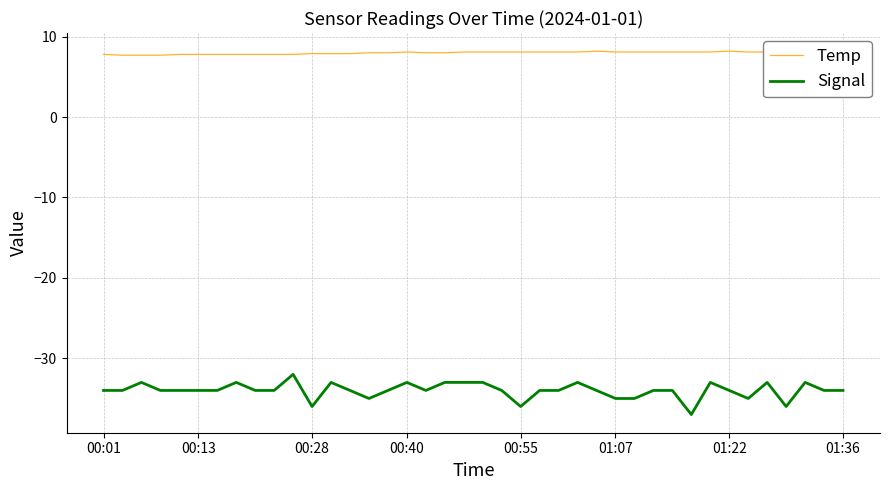

List the series in order of their overall mean, lowest first.

Signal, Temp